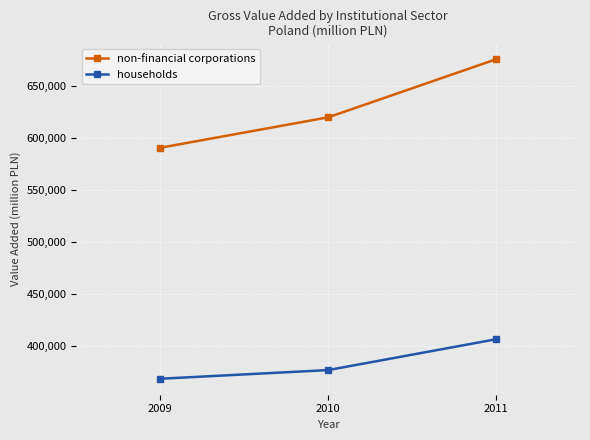

What is the value of the households point at the 3rd from the left?

406818